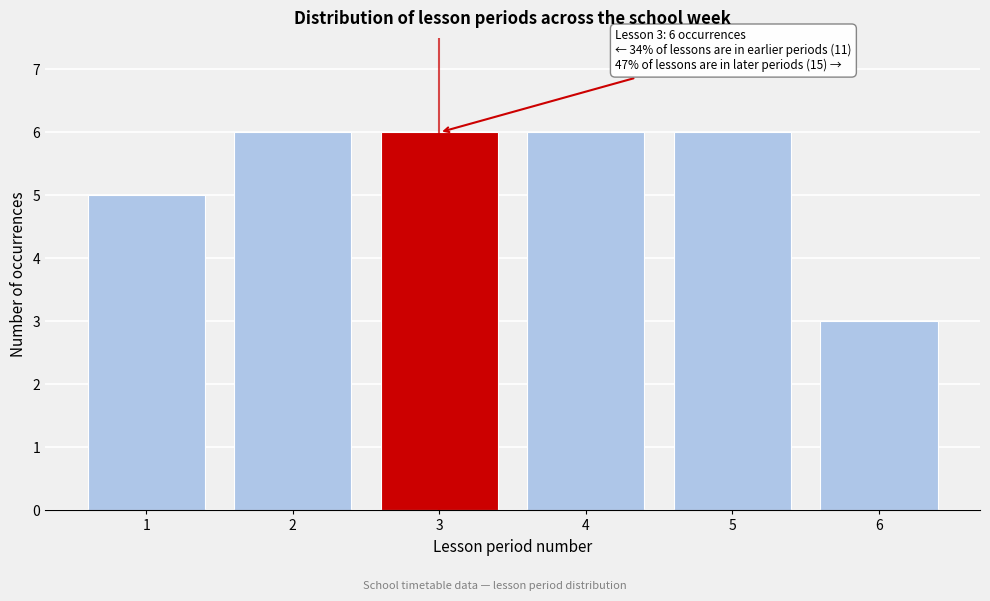

Reading left to right, list all the values displayed in this chart.

5	6	6	6	6	3